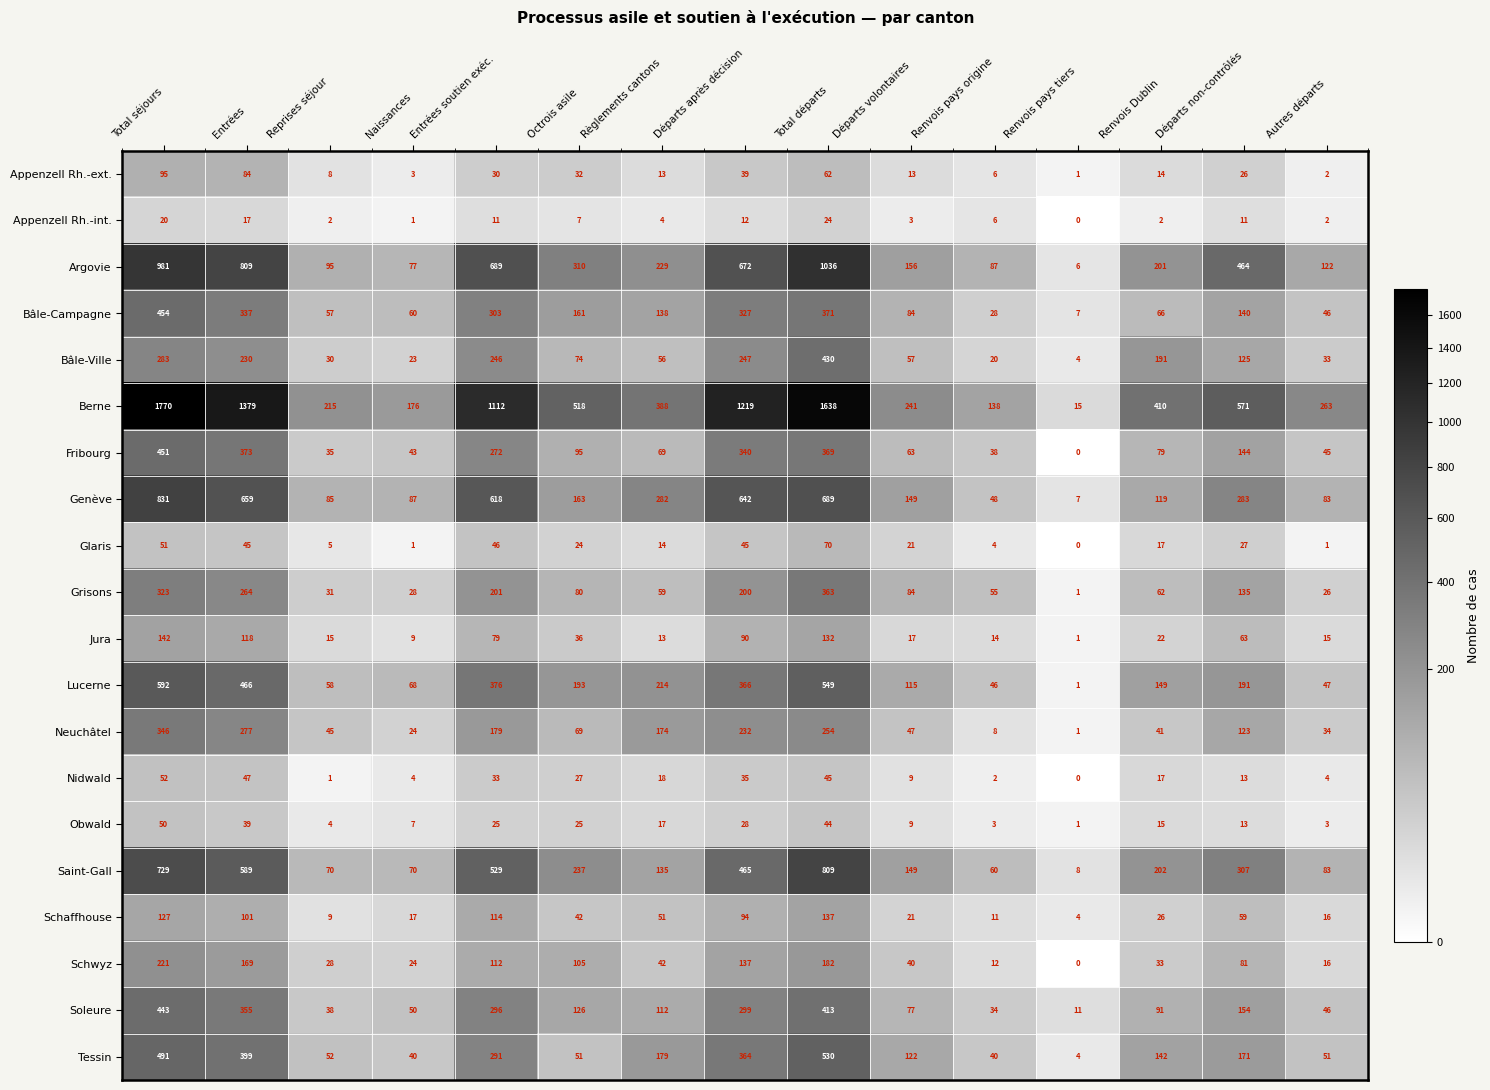

What is the difference between the highest and lowest values at Entrées soutien exéc.?

1101